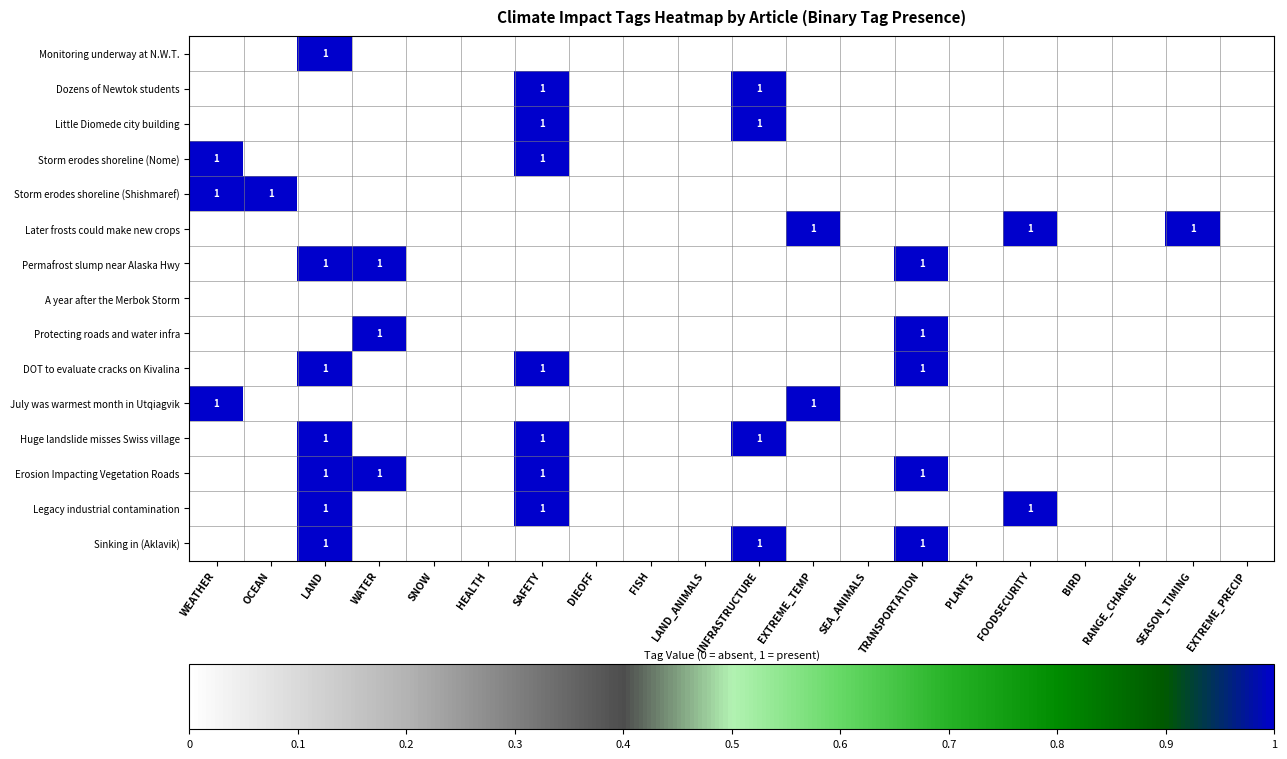

Is it true that July was warmest month in Utqiagvik equals 1 at EXTREME_TEMP?

True